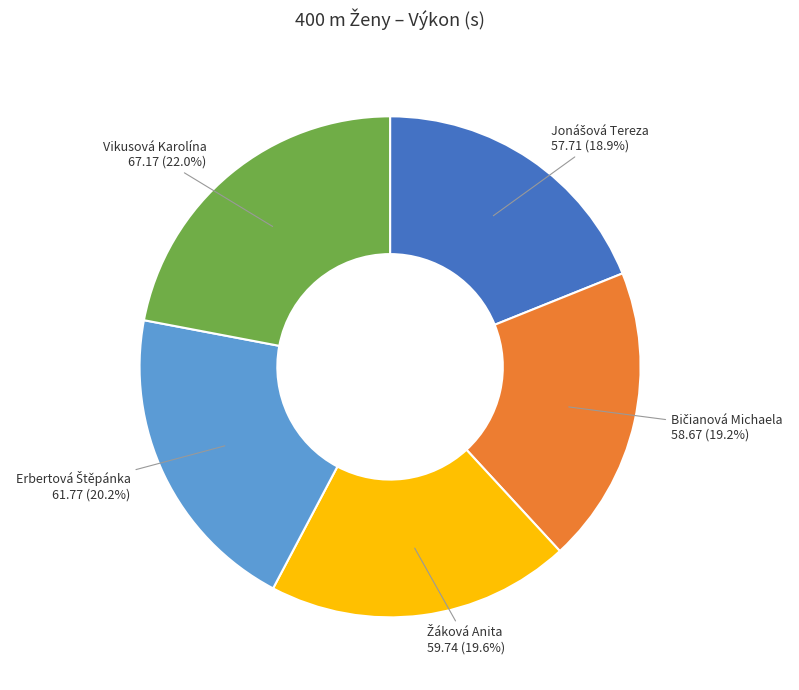

Is there any slice that represents more than half of the pie?

No